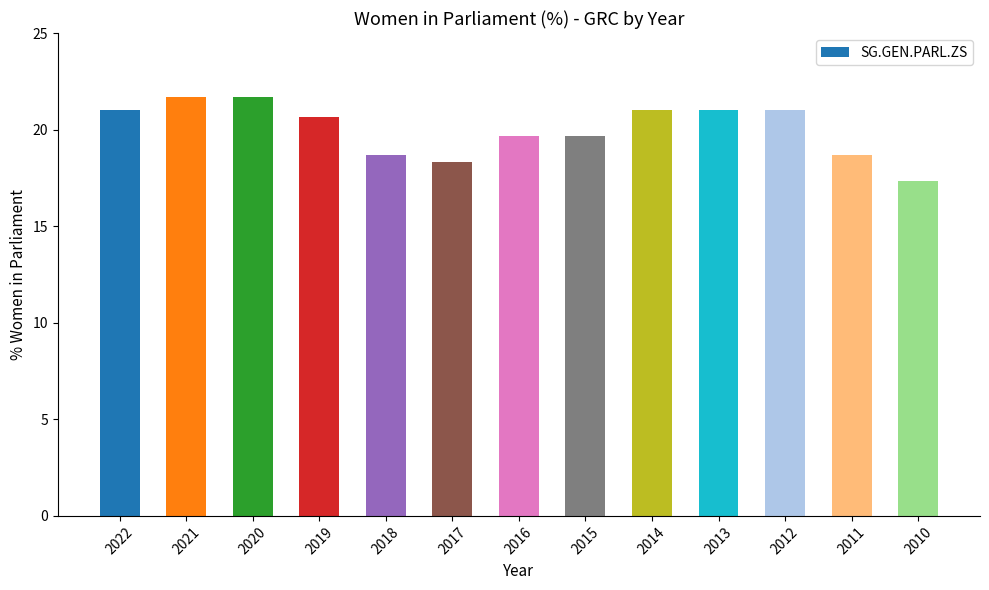

True or false: the data shows 8.3 at 2011.

False